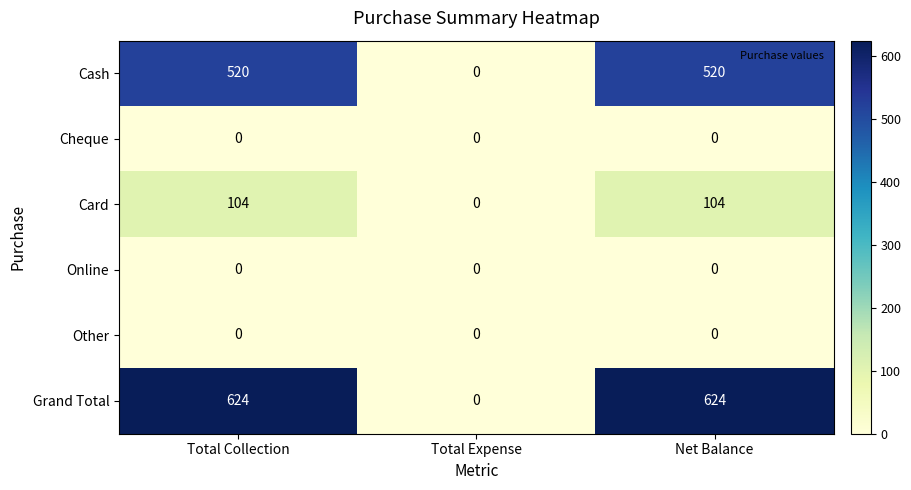

What is the spread (max minus min) of values at Net Balance?

624